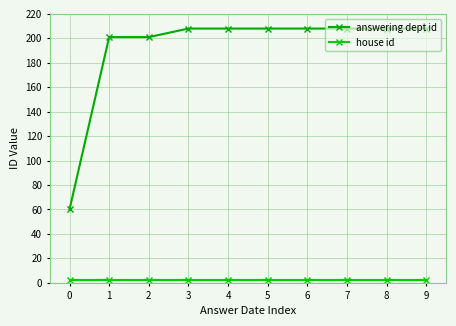

What is the sum of all house id values?

20